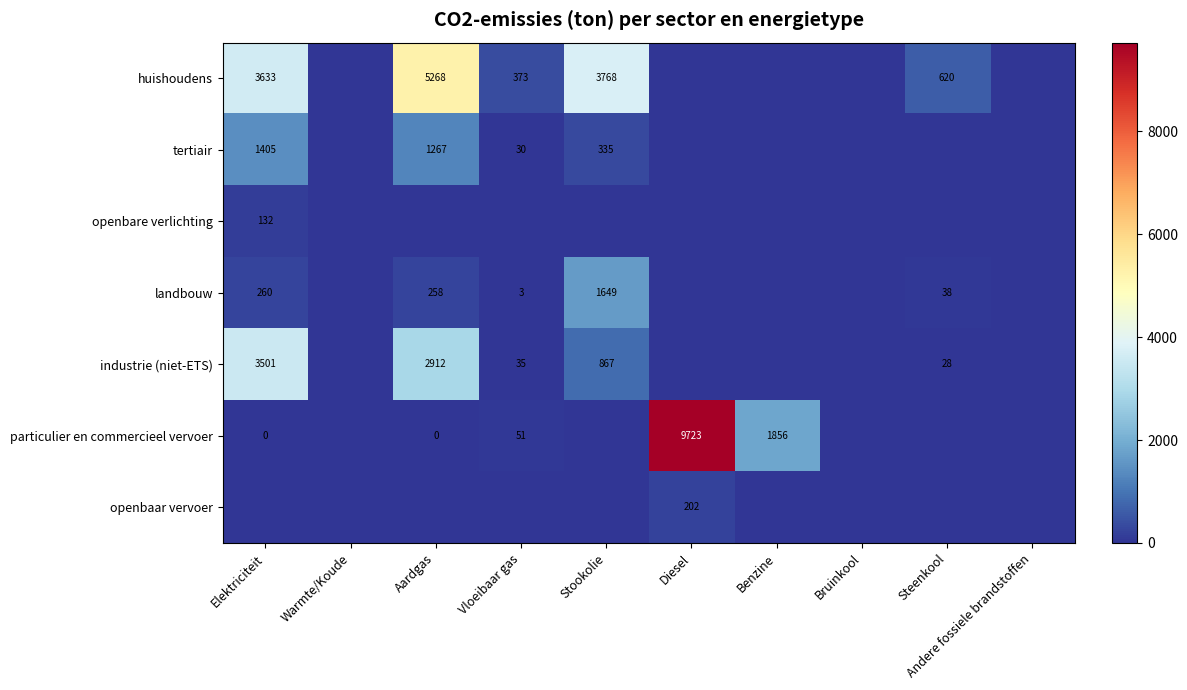

Is it true that tertiair equals 198.6 at Stookolie?

False